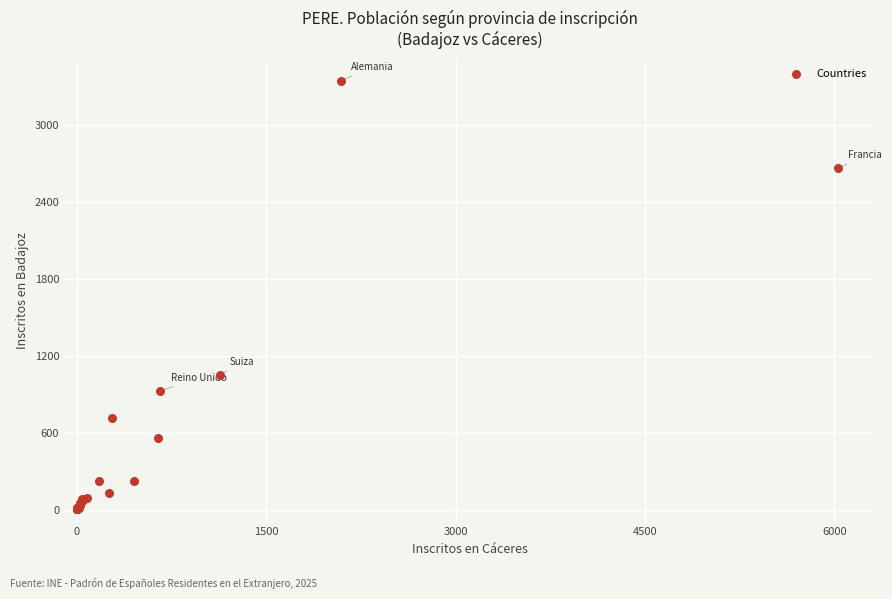

What Y value in the scatter plot is closest to 1676?

1052